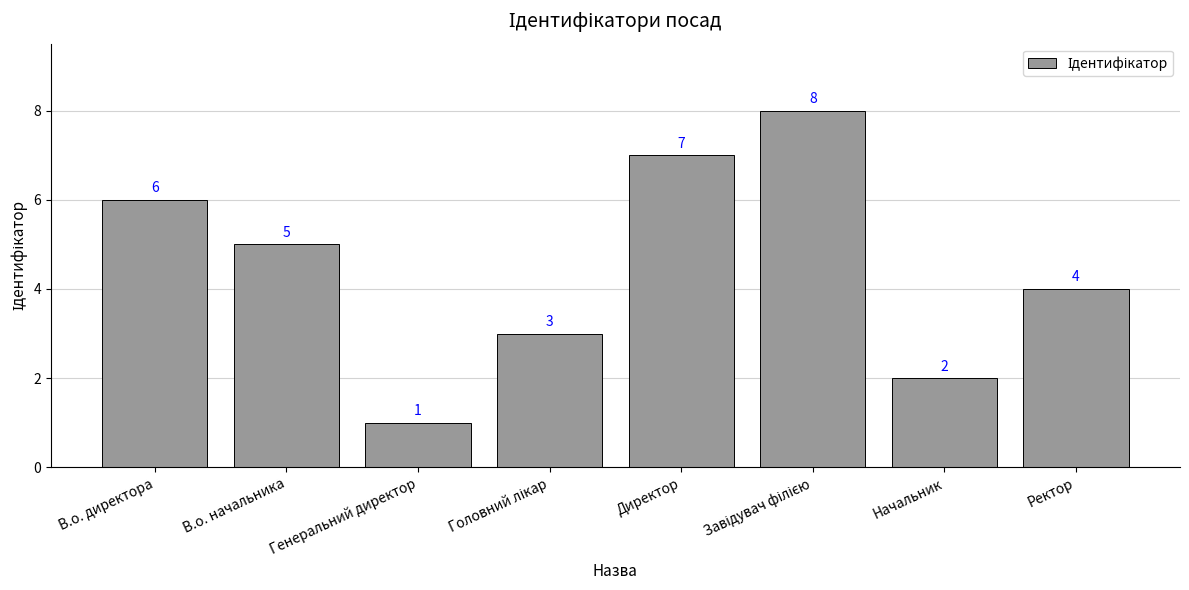

The chart shows a value of 1 at Начальник. True or false?

False